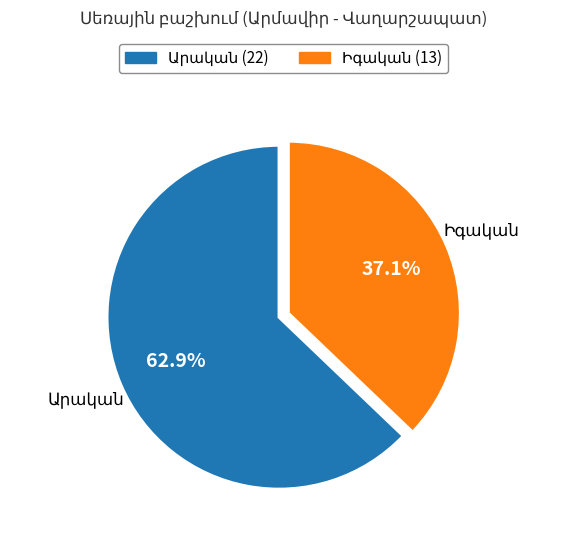

Is there a majority slice in this chart?

Yes